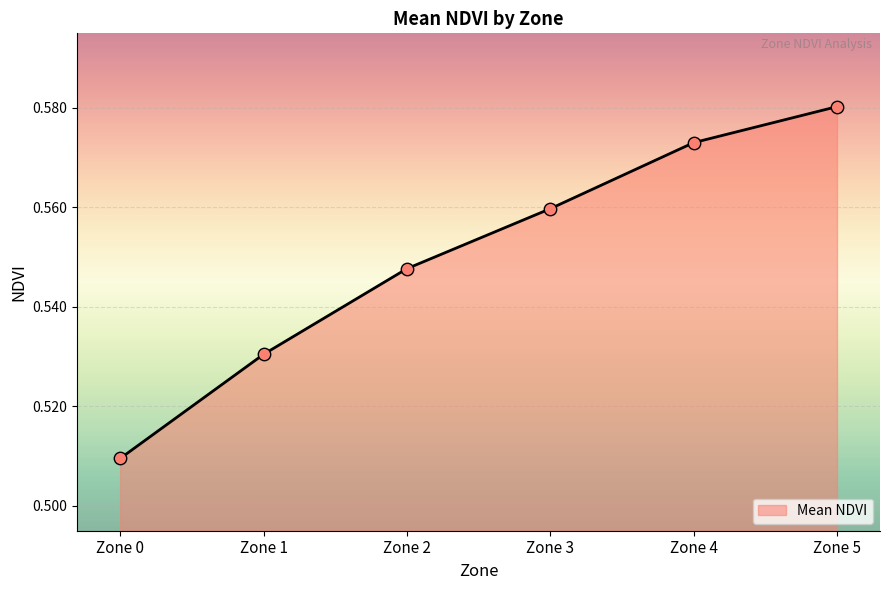

Between Zone 3 and Zone 2, which is larger?

Zone 3